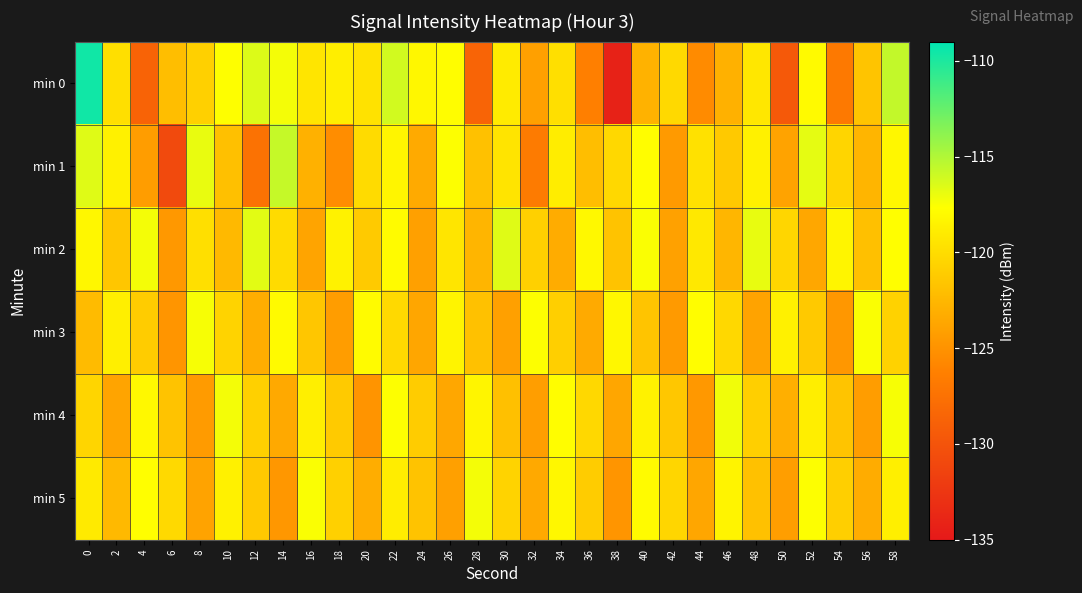

What is the total value across all series at 10?

-718.5